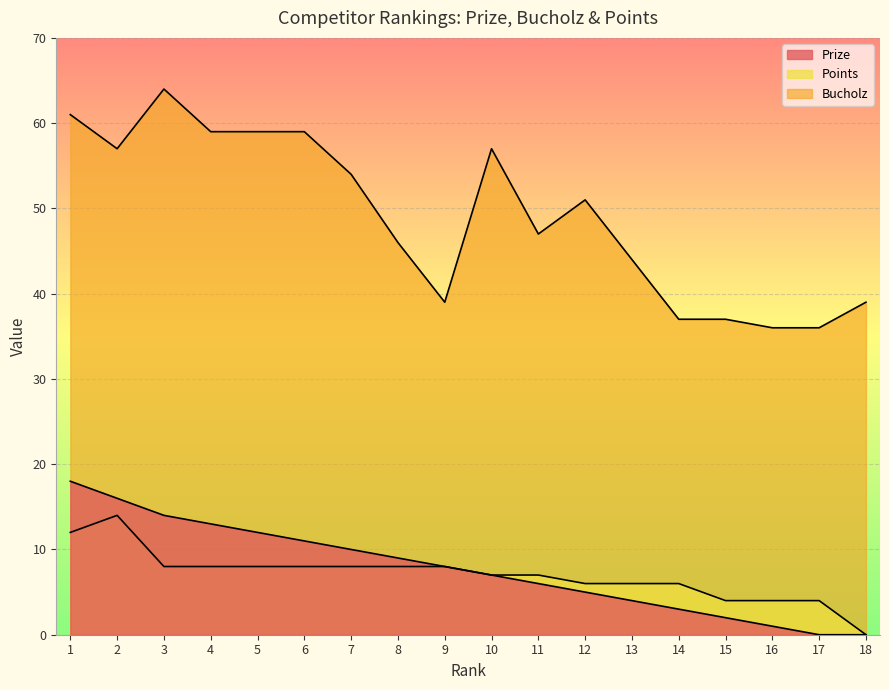

Reading left to right, extract all data points from this chart.

Prize: 1=18	2=16	3=14	4=13	5=12	6=11	7=10	8=9	9=8	10=7	11=6	12=5	13=4	14=3	15=2	16=1	17=0	18=0
Bucholz: 1=61	2=57	3=64	4=59	5=59	6=59	7=54	8=46	9=39	10=57	11=47	12=51	13=44	14=37	15=37	16=36	17=36	18=39
Points: 1=12	2=14	3=8	4=8	5=8	6=8	7=8	8=8	9=8	10=7	11=7	12=6	13=6	14=6	15=4	16=4	17=4	18=0